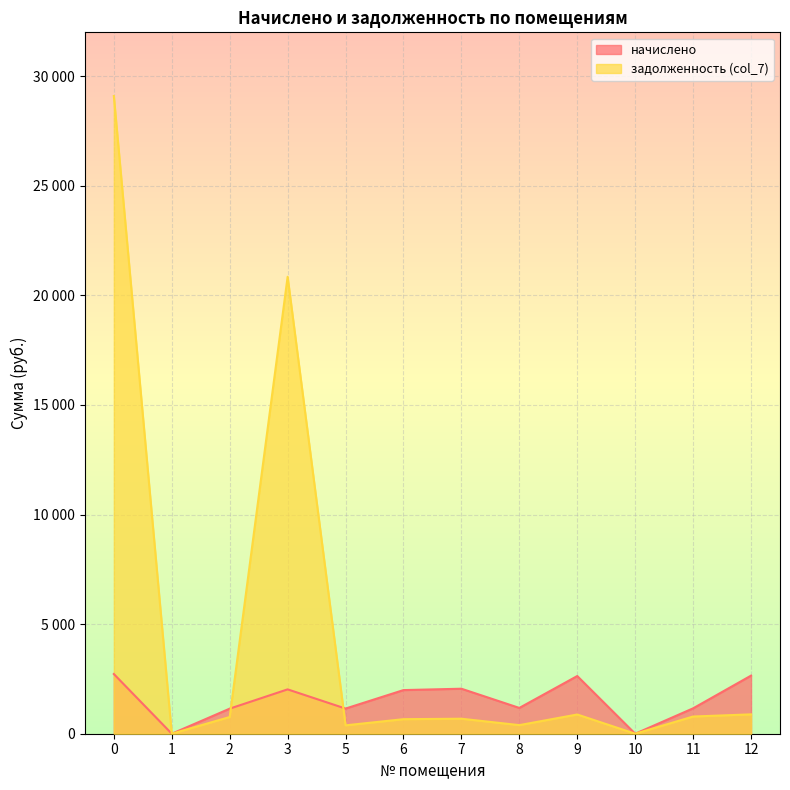

What is the value of the задолженность (col_7) point at the 4th from the left?

20847.2